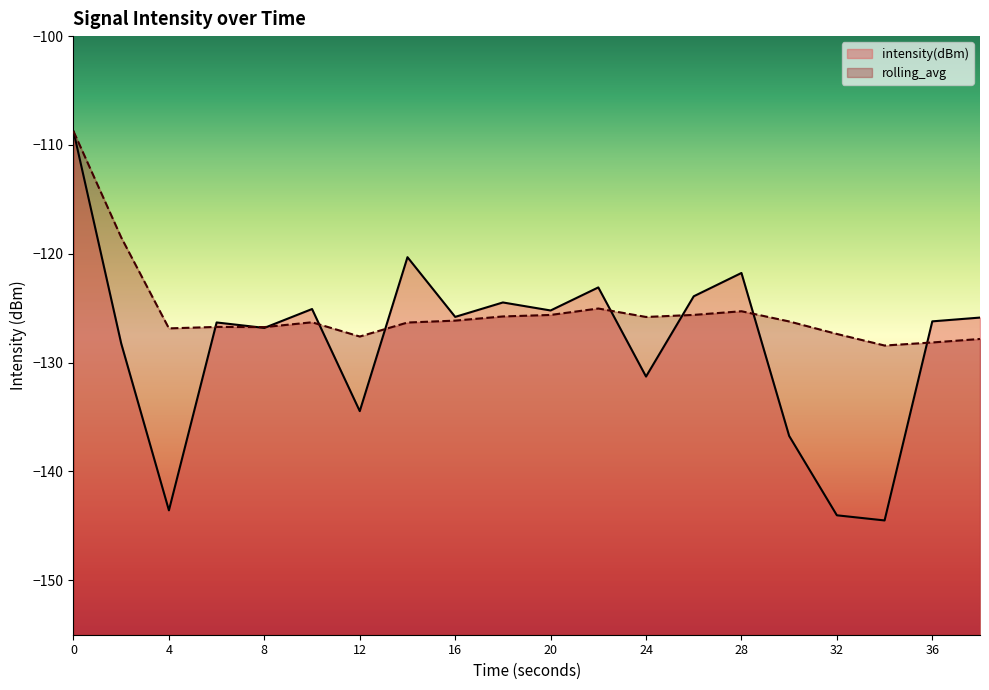

Between 12 and 22, which is larger?

22